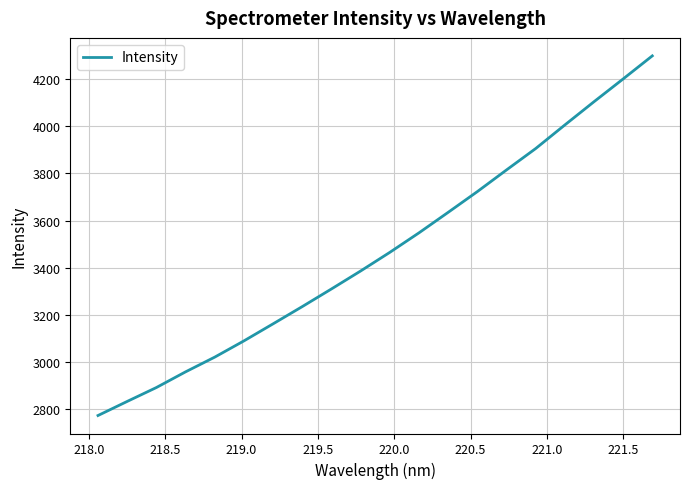

What is the greatest value displayed?

4299.2